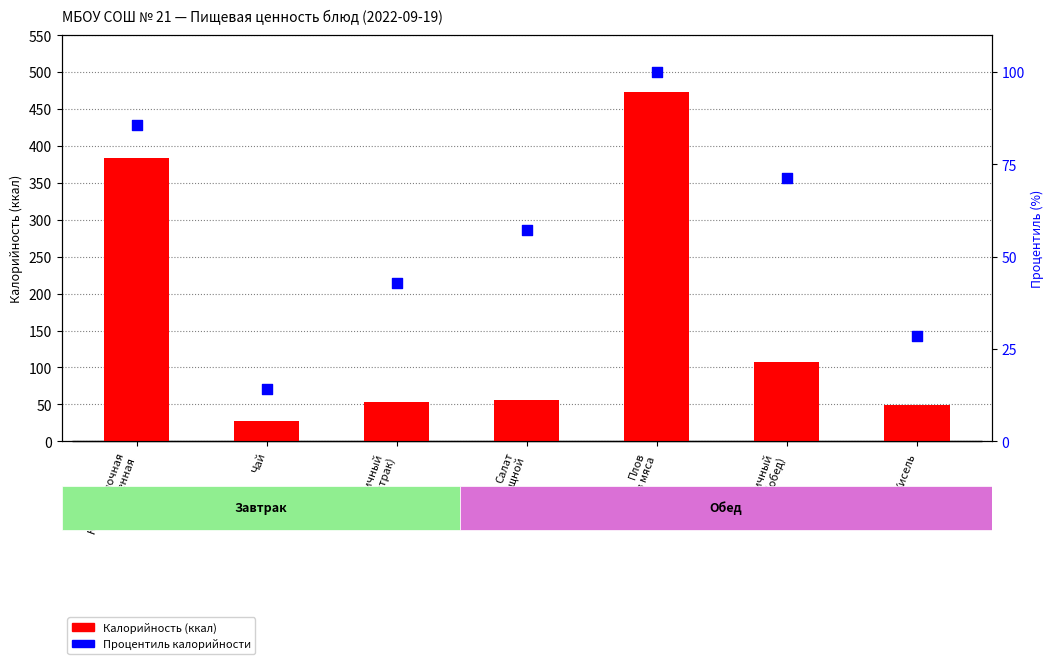

What are all the series names shown in the legend?

Калорийность (ккал), Процентиль калорийности